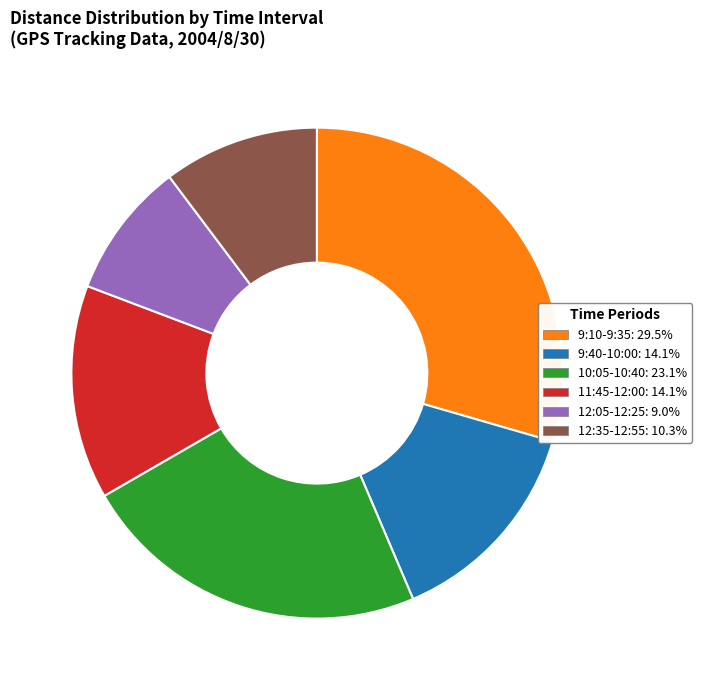

Is there a majority slice in this chart?

No